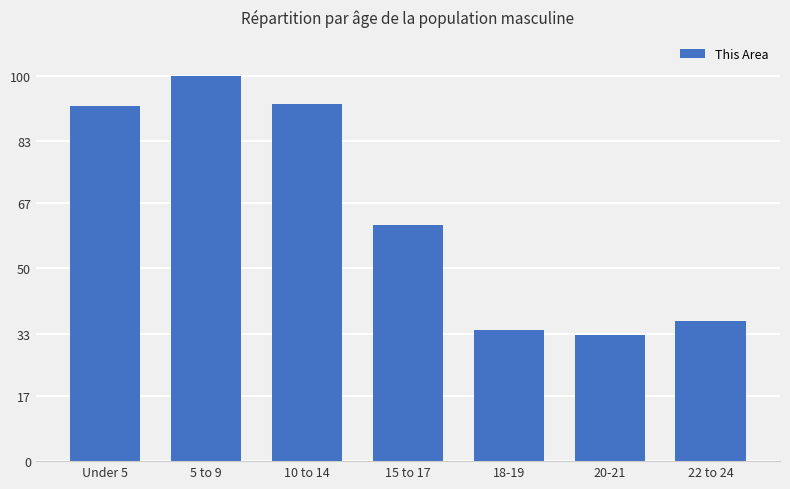

What is the value of the 1st bar from the left?

92.0